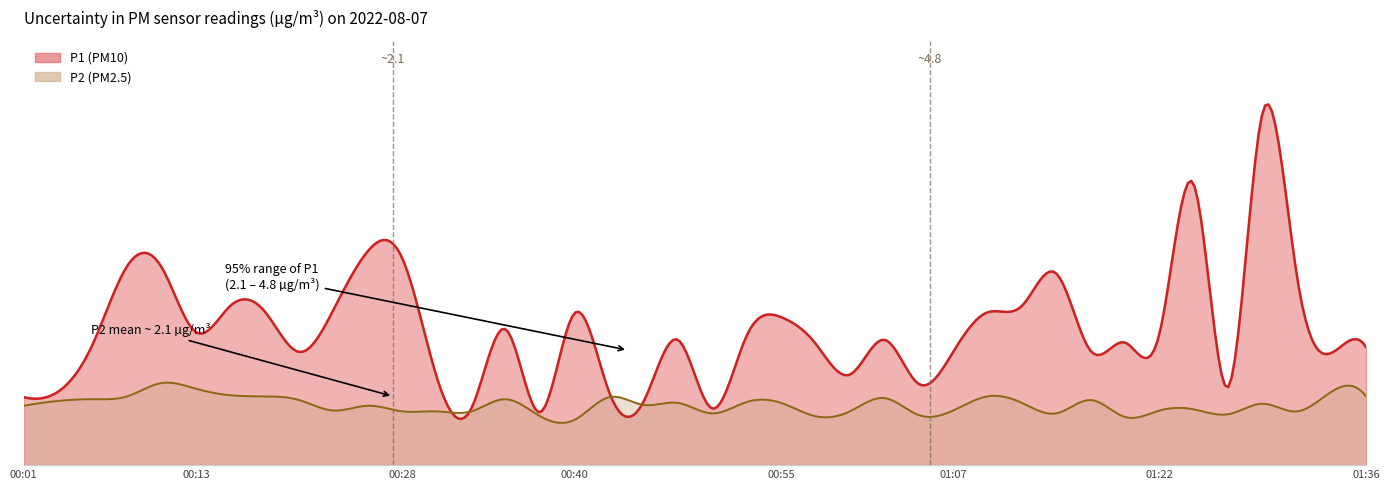

What are all the series names shown in the legend?

P1, P2